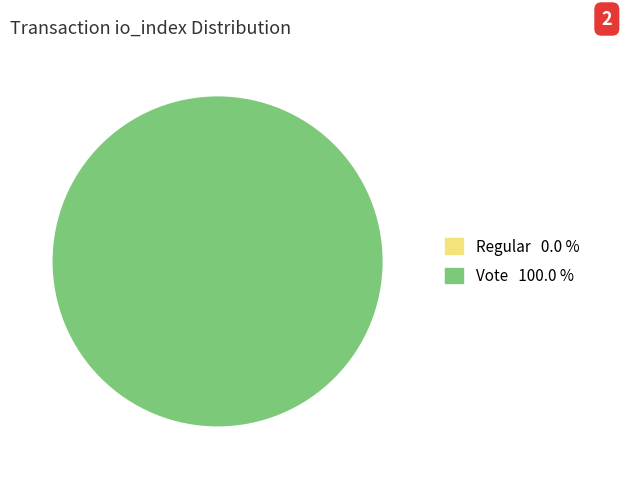

To the nearest percent, what is the difference between the Regular and Vote slice percentages?

100%